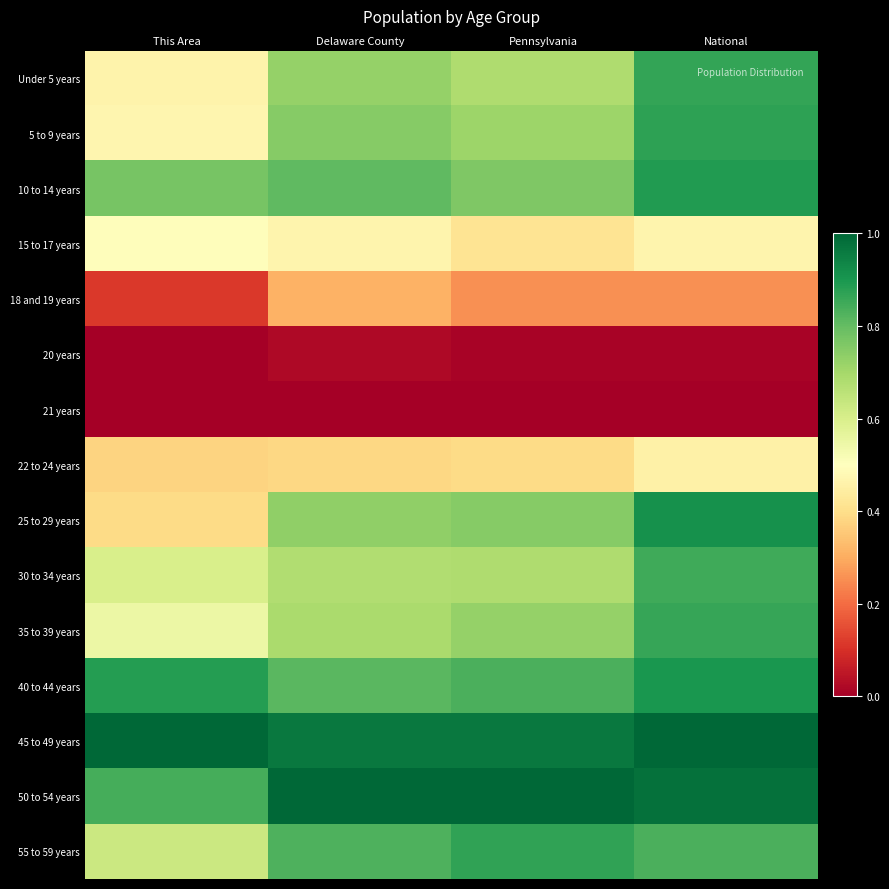

Which series changed the most between This Area and Delaware County?

25 to 29 years